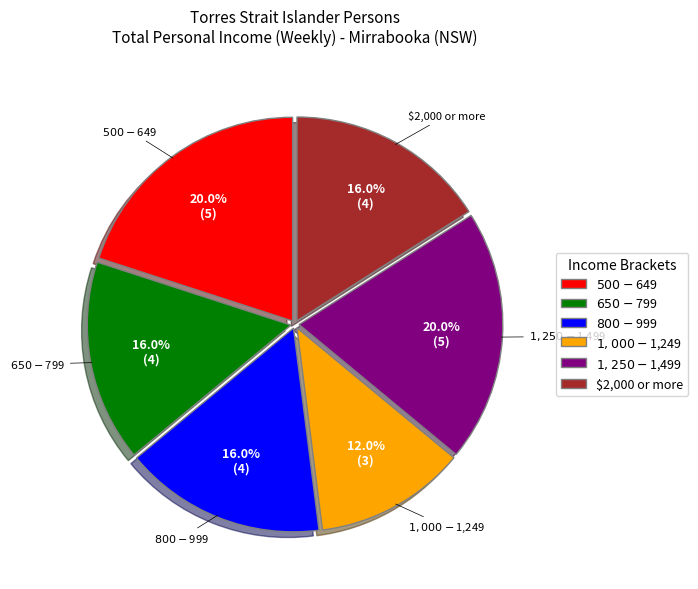

To the nearest percent, what is the combined percentage of $1,000-$1,249 and $650-$799?

28%